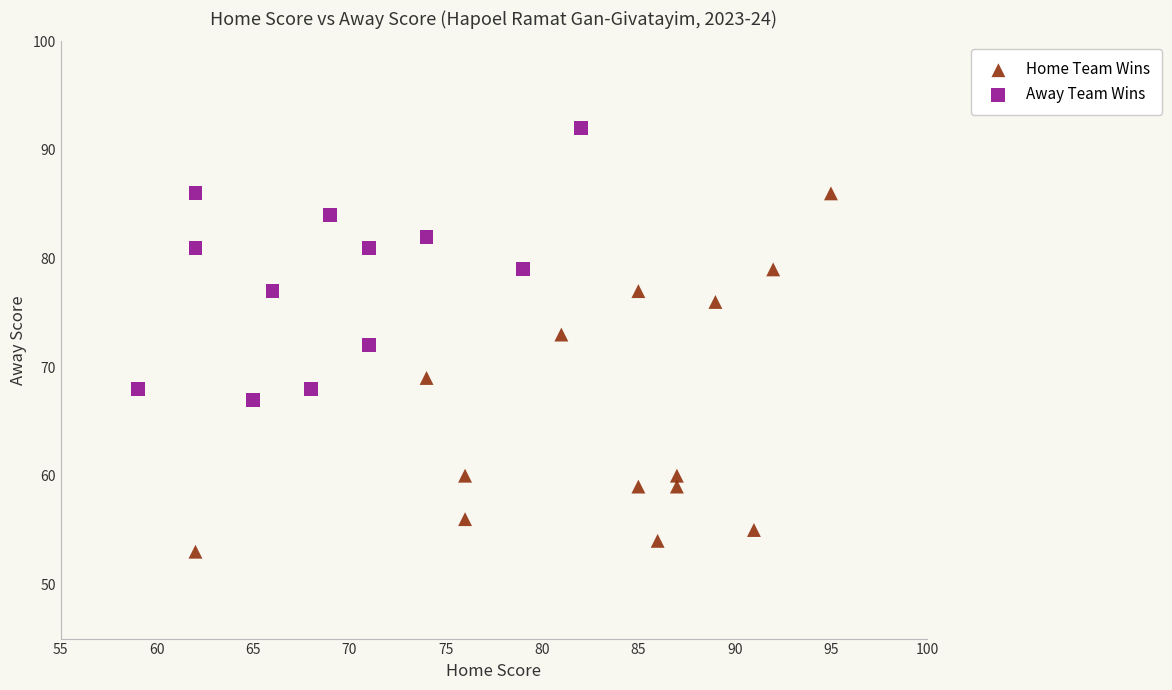

Which series reaches the minimum Y coordinate?

Home Team Wins